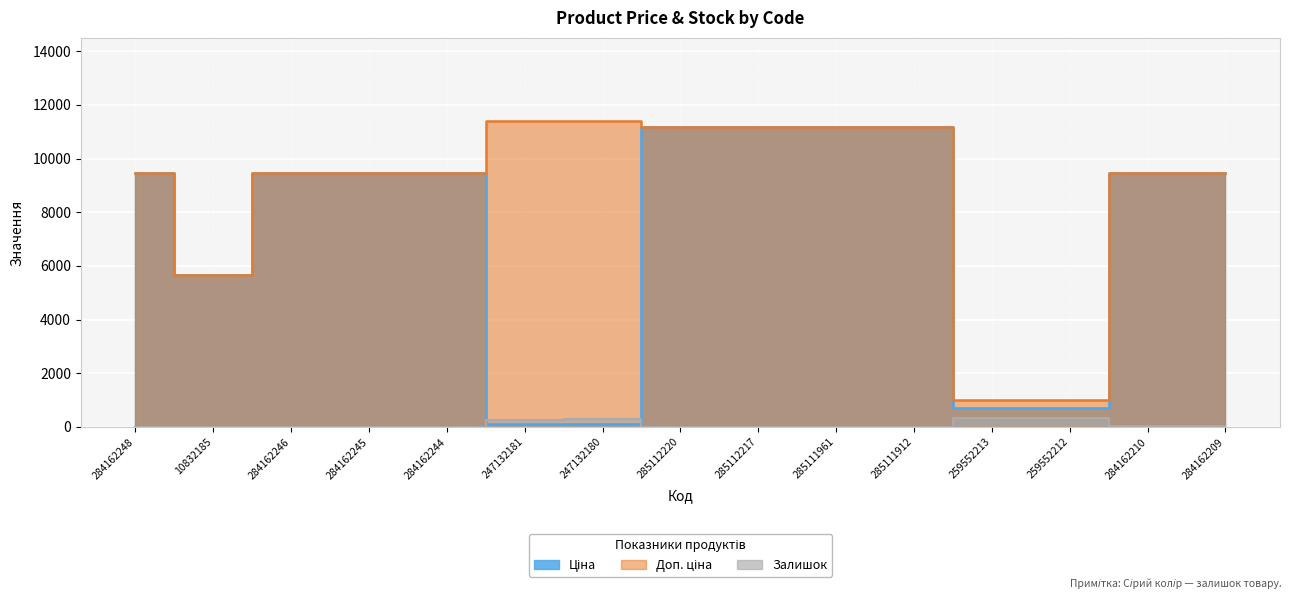

What is the label of the 7th point from the right?

285112217